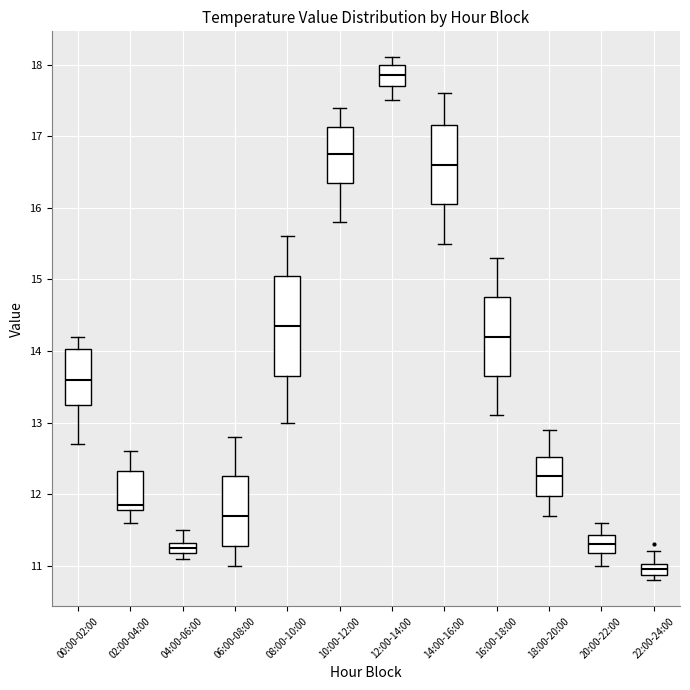

Comparing the boxes themselves (not the whiskers), which one is the tallest?

08:00-10:00